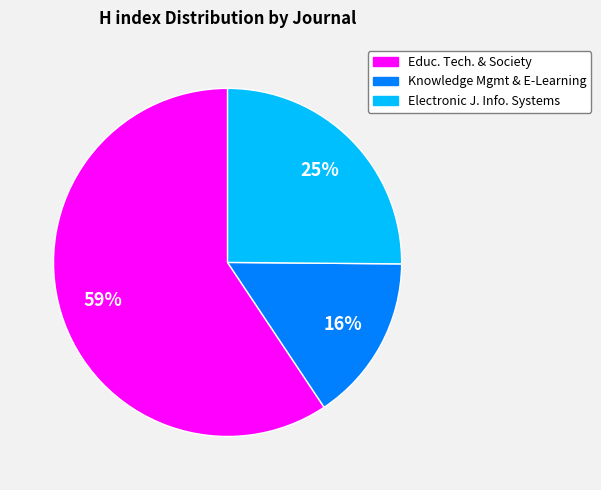

Is there a majority slice in this chart?

Yes